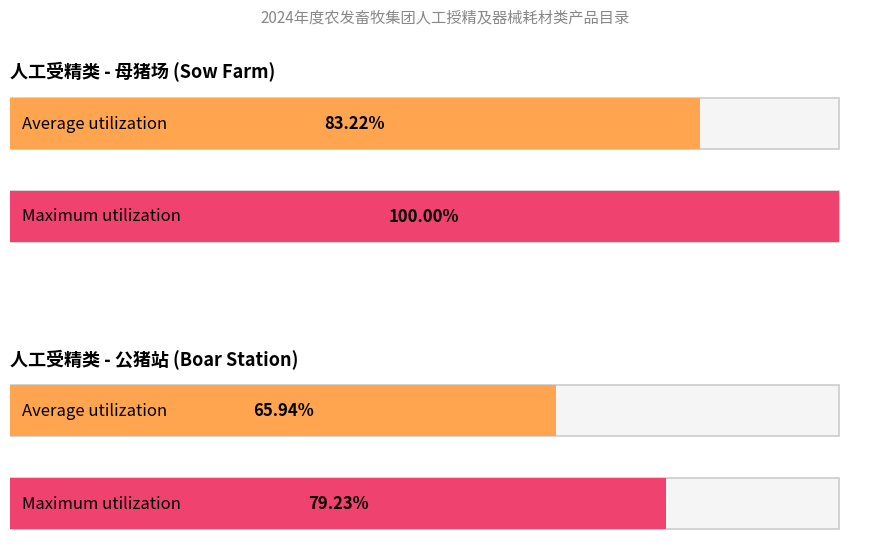

How many groups of bars are there?

2